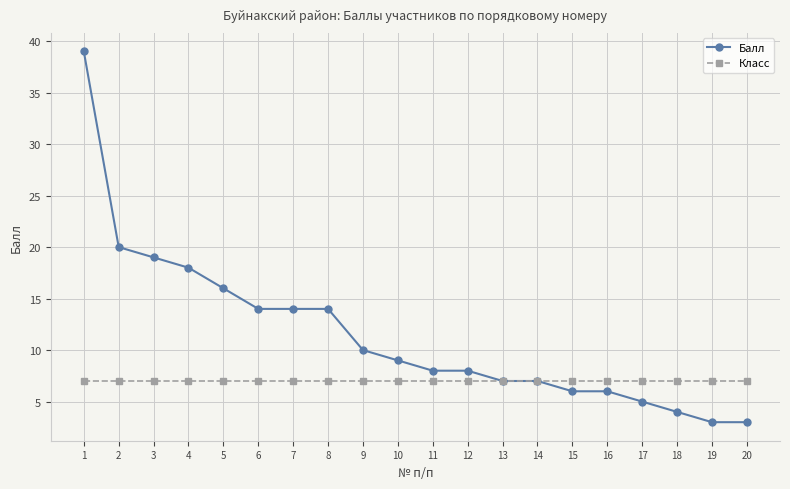

Rank the series by their maximum value, from highest to lowest.

Балл, Класс